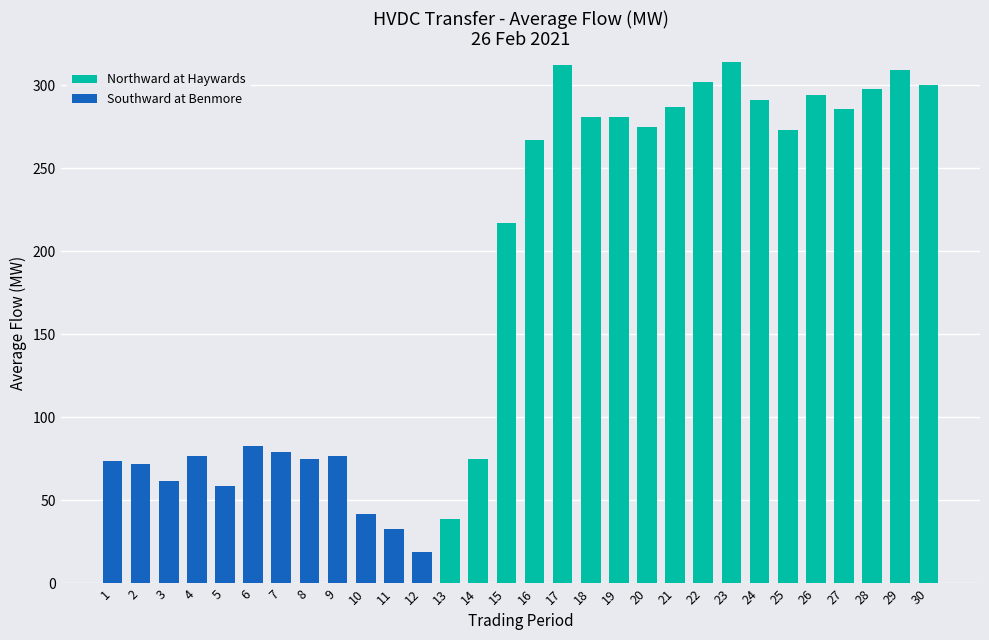

Where is Northward at Haywards nearest to the value 157?

15